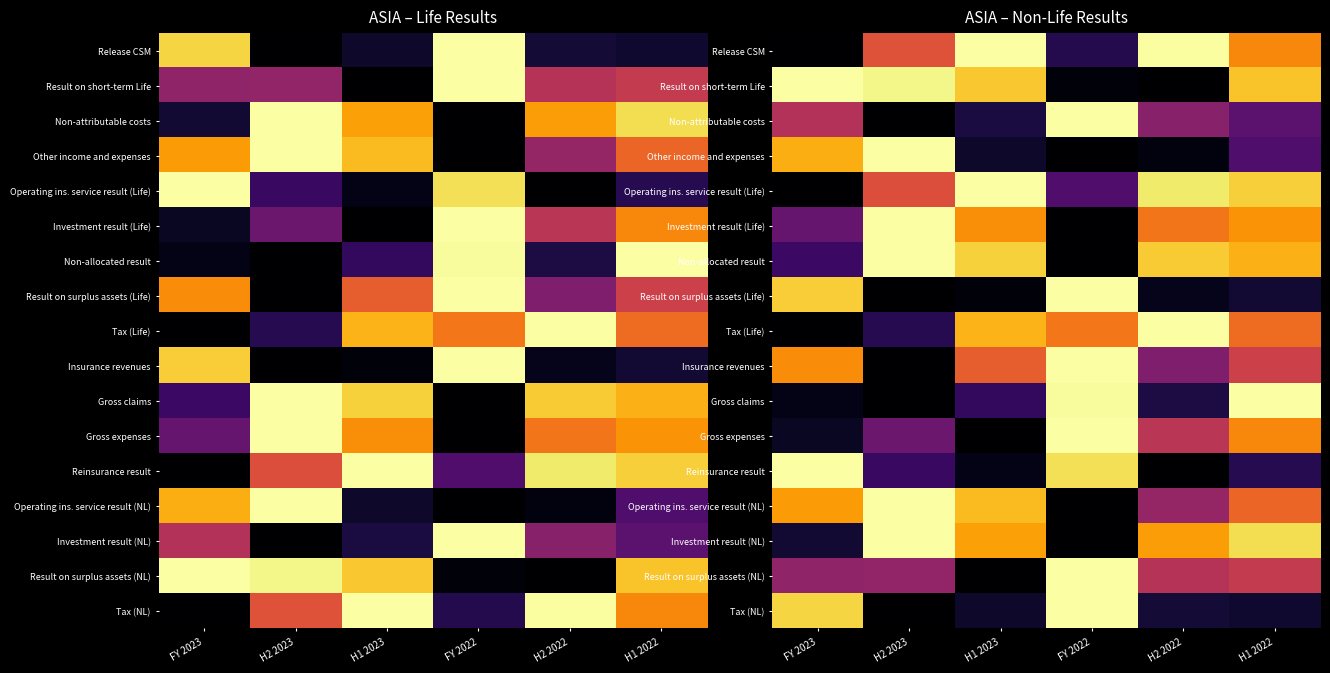

At H2 2023, list the series in order from smallest to largest.

Non-attributable costs, Result on surplus assets (Life), Insurance revenues, Gross claims, Tax (NL), Tax (Life), Reinsurance result, Gross expenses, Result on surplus assets (NL), Operating ins. service result (Life), Release CSM, Result on short-term Life, Other income and expenses, Investment result (Life), Non-allocated result, Operating ins. service result (NL), Investment result (NL)